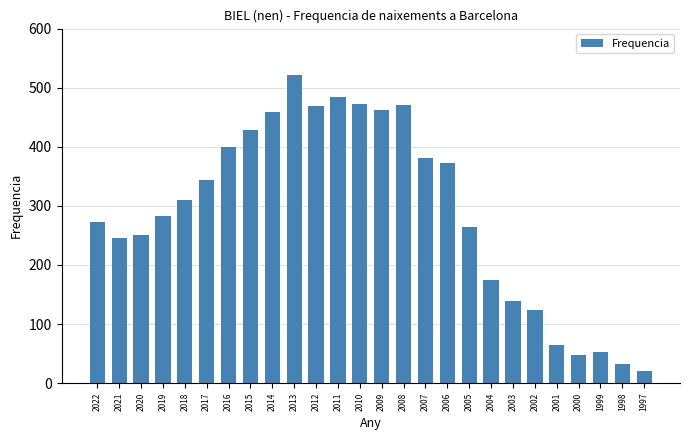

What is the average value?

290